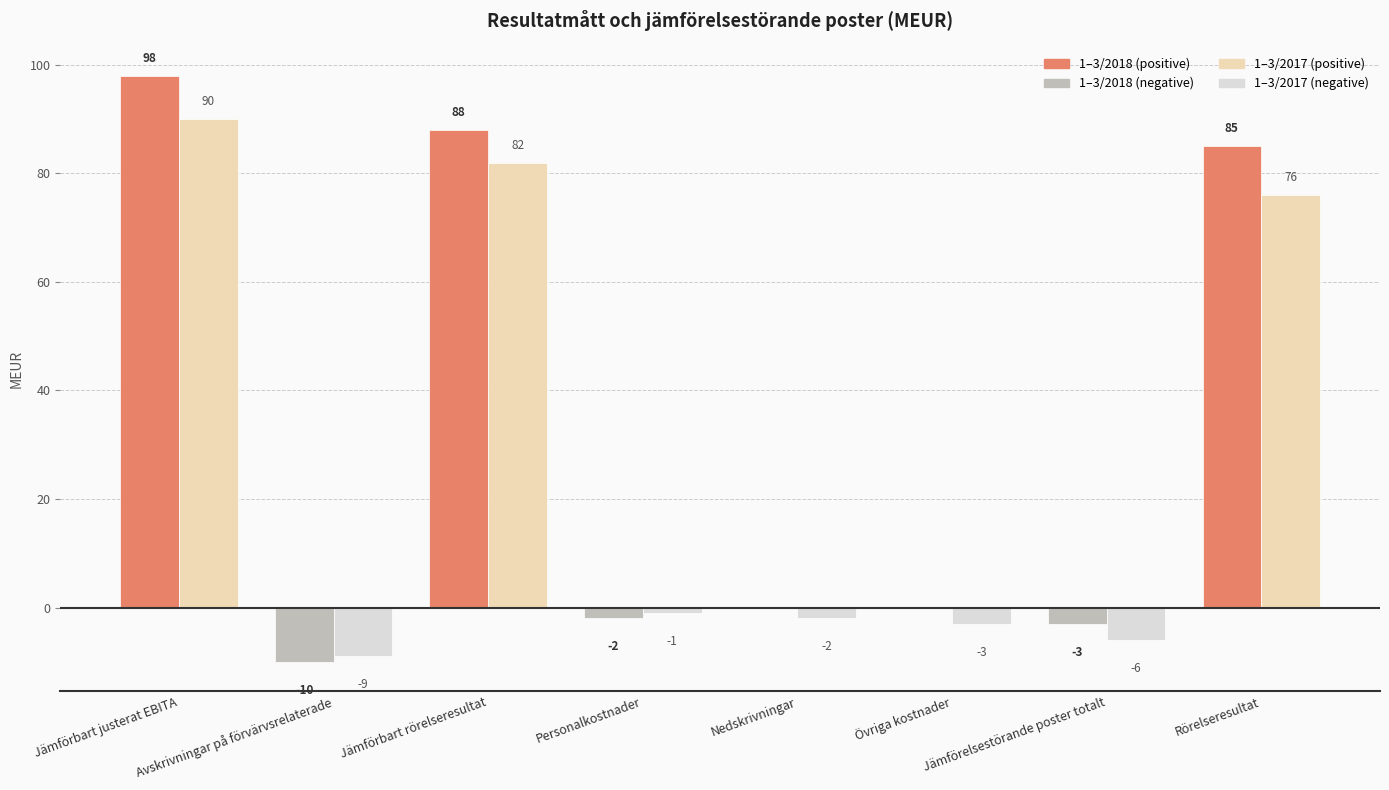

True or false: 1–3/2017 has a value of 134 at Jämförbart justerat EBITA.

False